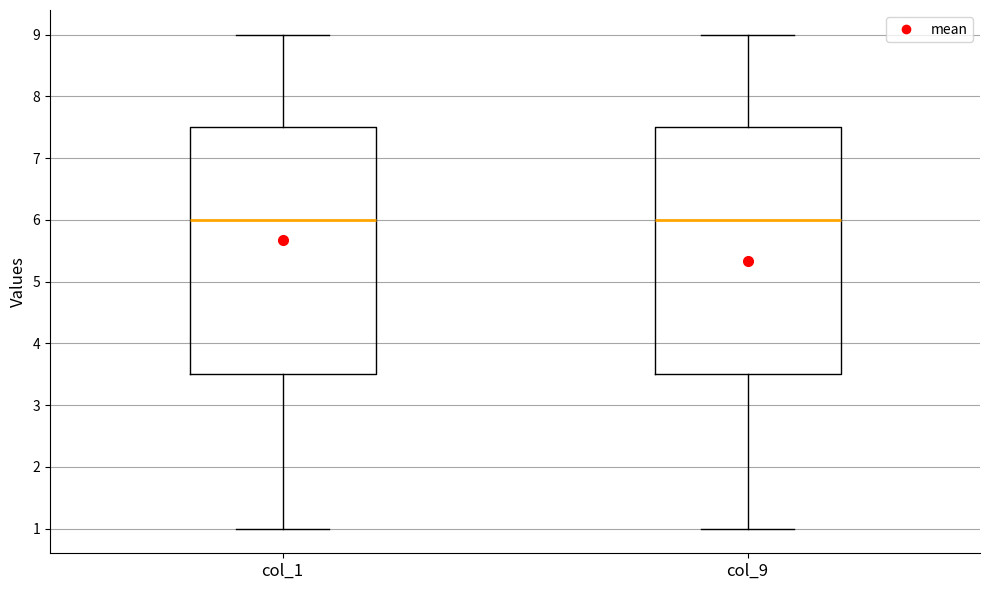

Reading left to right, read every box against the y-axis: the position of its median line, the range the box covers, and the ends of its whiskers. The values are not printed on the chart, so give them approximately, as read against the axis.

col_1: median 6.0, box 3.5 to 7.5, whiskers 1.0 to 9.0
col_9: median 6.0, box 3.5 to 7.5, whiskers 1.0 to 9.0